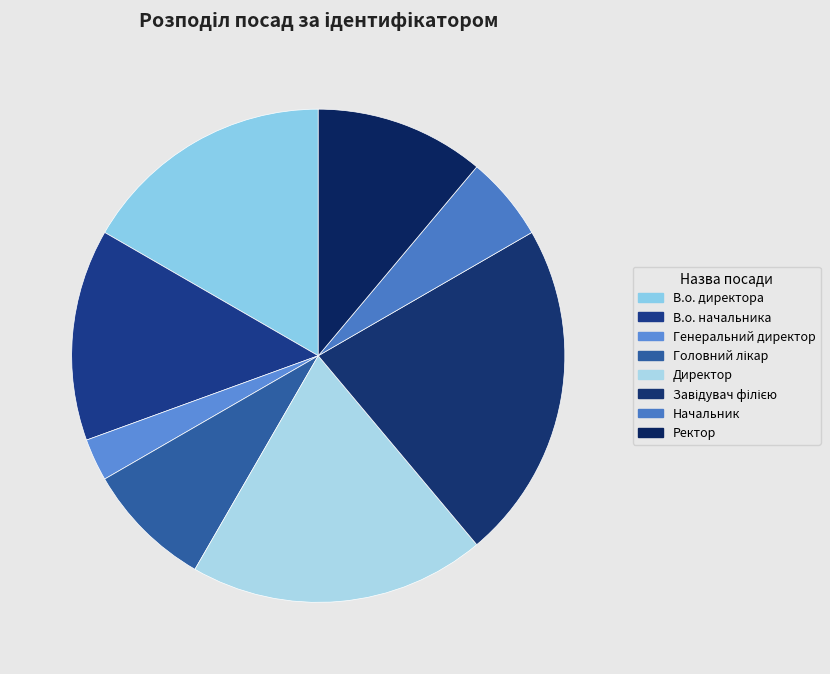

Is it true that В.о. директора is 5% of the pie?

False